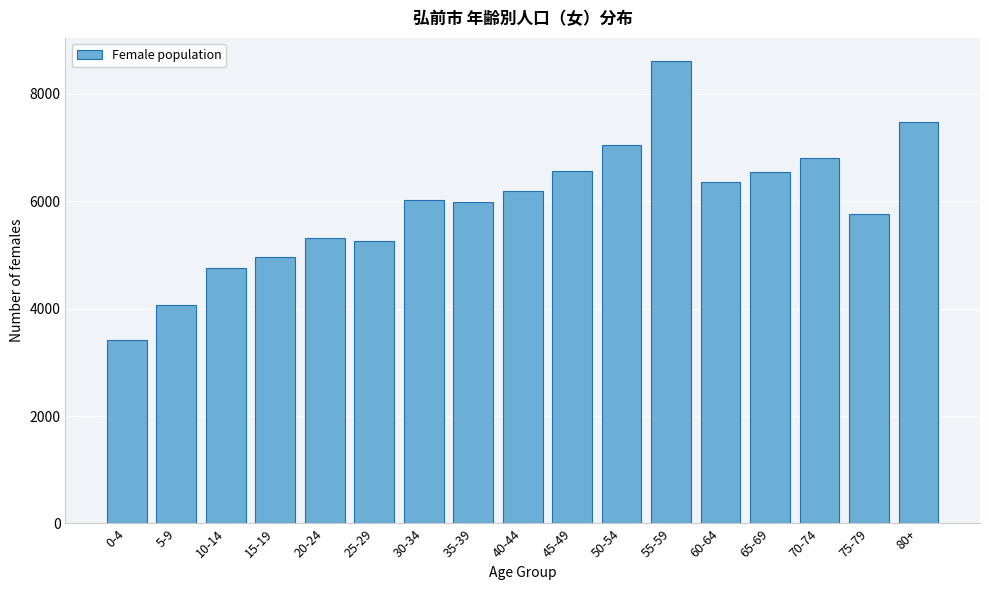

What is the approximate value at 25-29, to the nearest 50?

5250